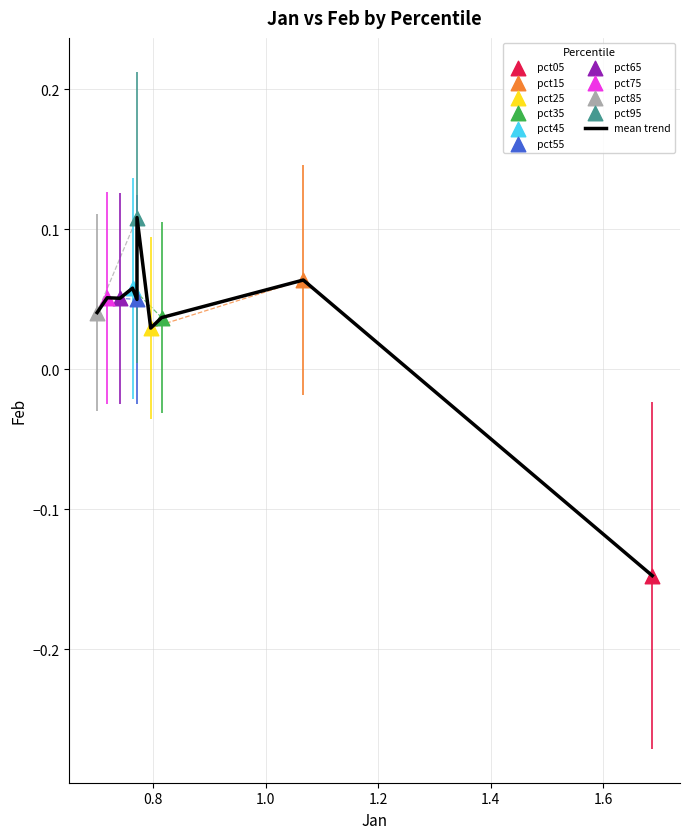

What is the difference between the maximum and minimum values?

0.3